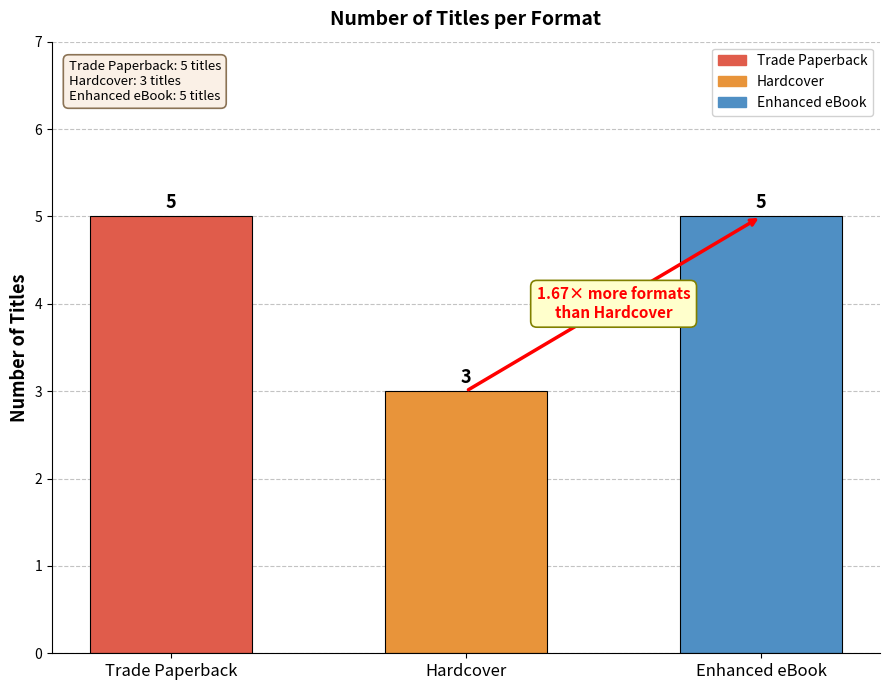

The value at Rainbow is 4. True or false?

False